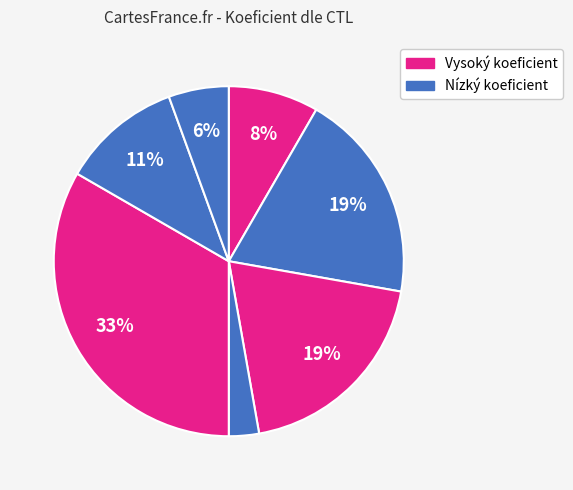

Does any single category account for the majority?

No